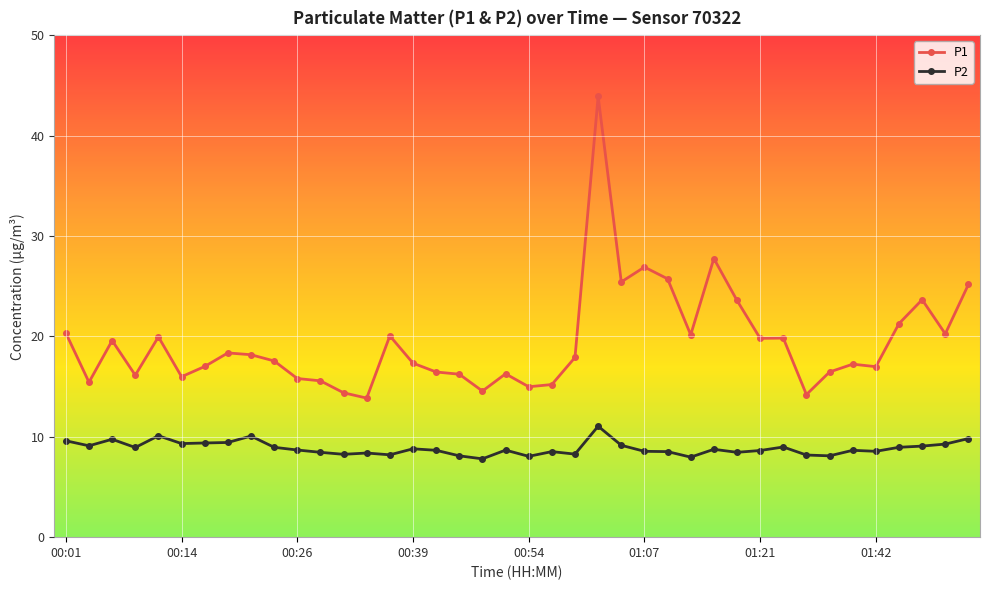

What is the value of the P1 point at the 9th from the left?

18.2